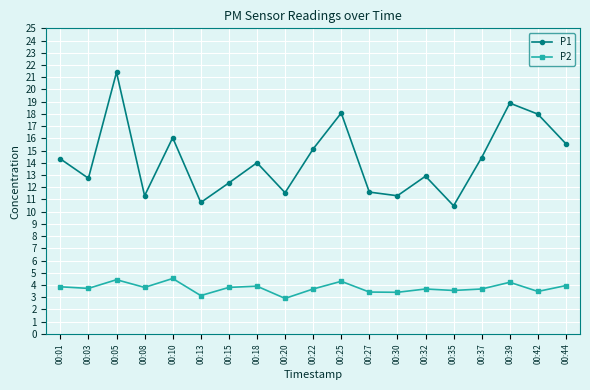

Is it true that P1 equals 11.6 at 00:20?

True